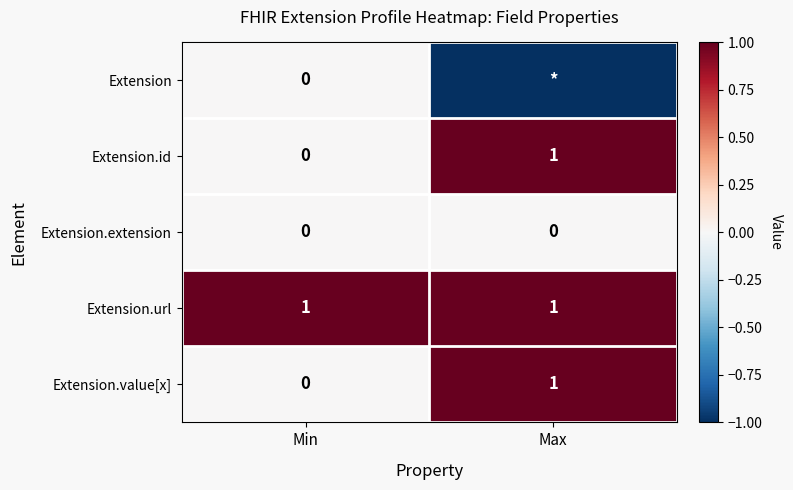

Where is Extension.id nearest to the value 0?

Min